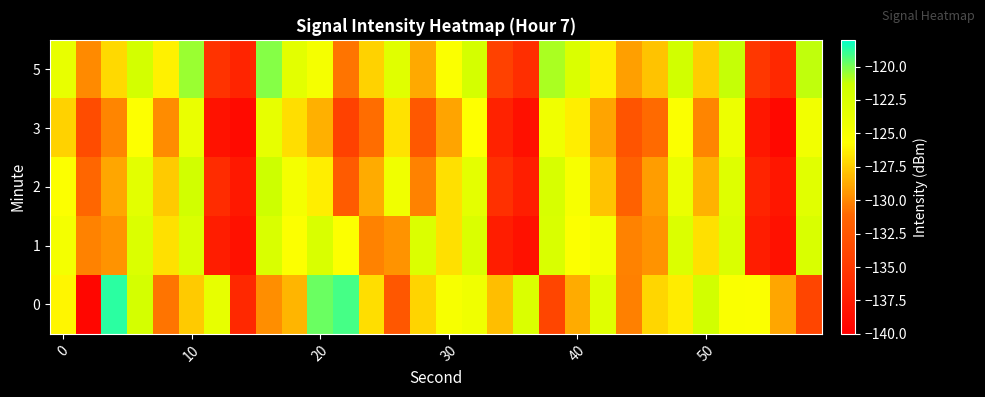

Which series has the largest total across all categories?

5